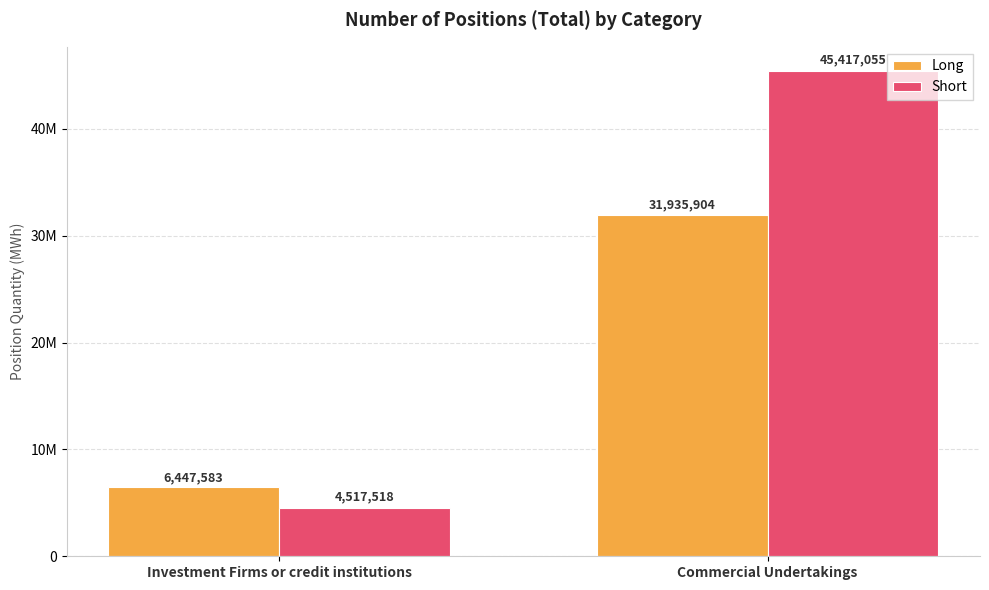

What is the sum of all Short values?

49934573